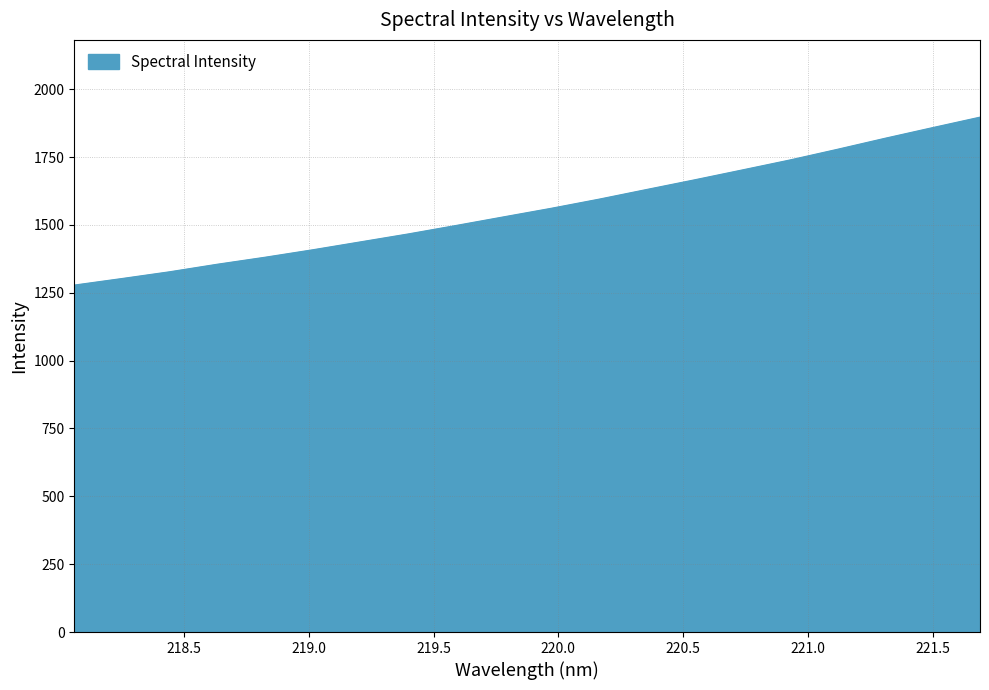

What is the greatest value displayed?

1896.9